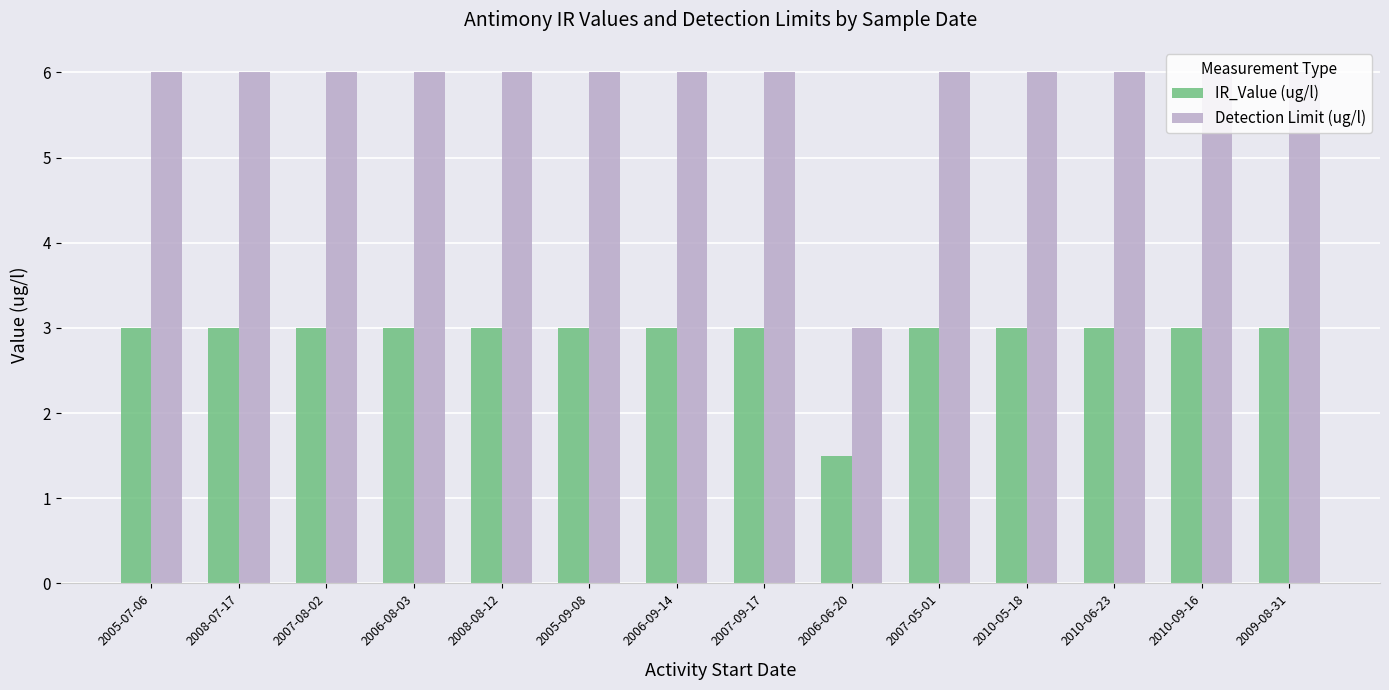

How many bars are there in total?

28